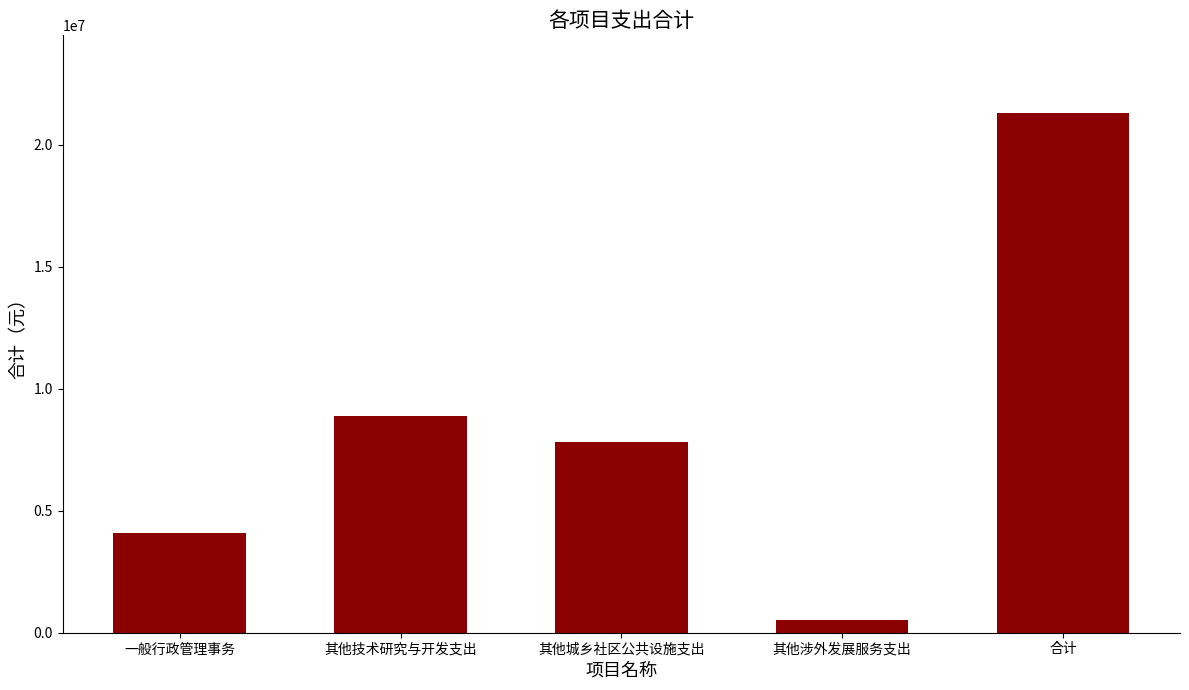

List the labels in order of value, largest first.

合计, 其他技术研究与开发支出, 其他城乡社区公共设施支出, 一般行政管理事务, 其他涉外发展服务支出